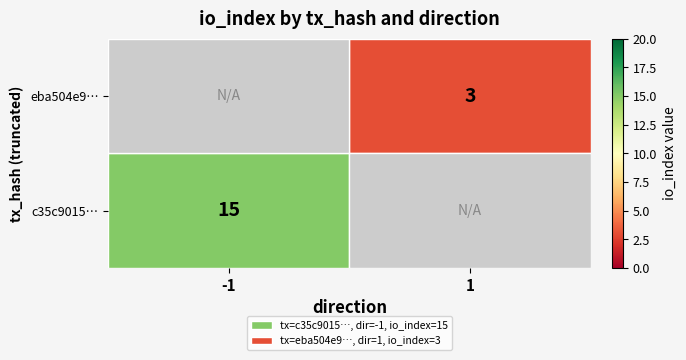

The c35c9015… series shows 8 at -1. True or false?

False